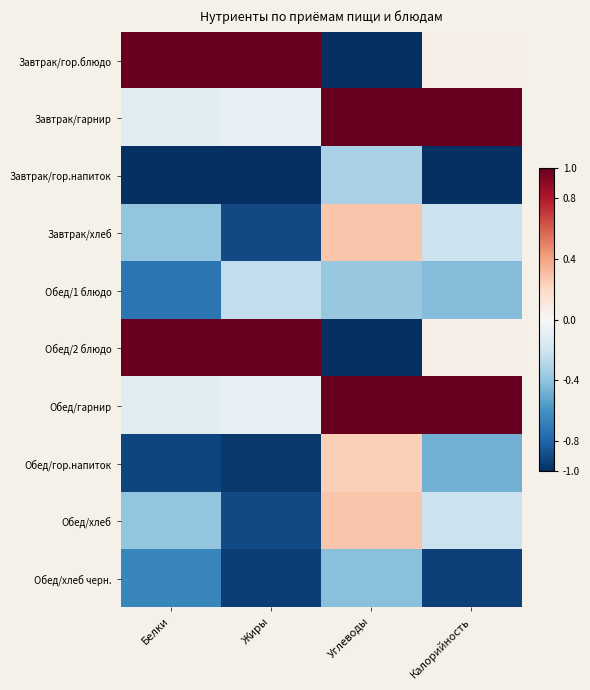

What is the minimum value shown in the chart?

-1.0